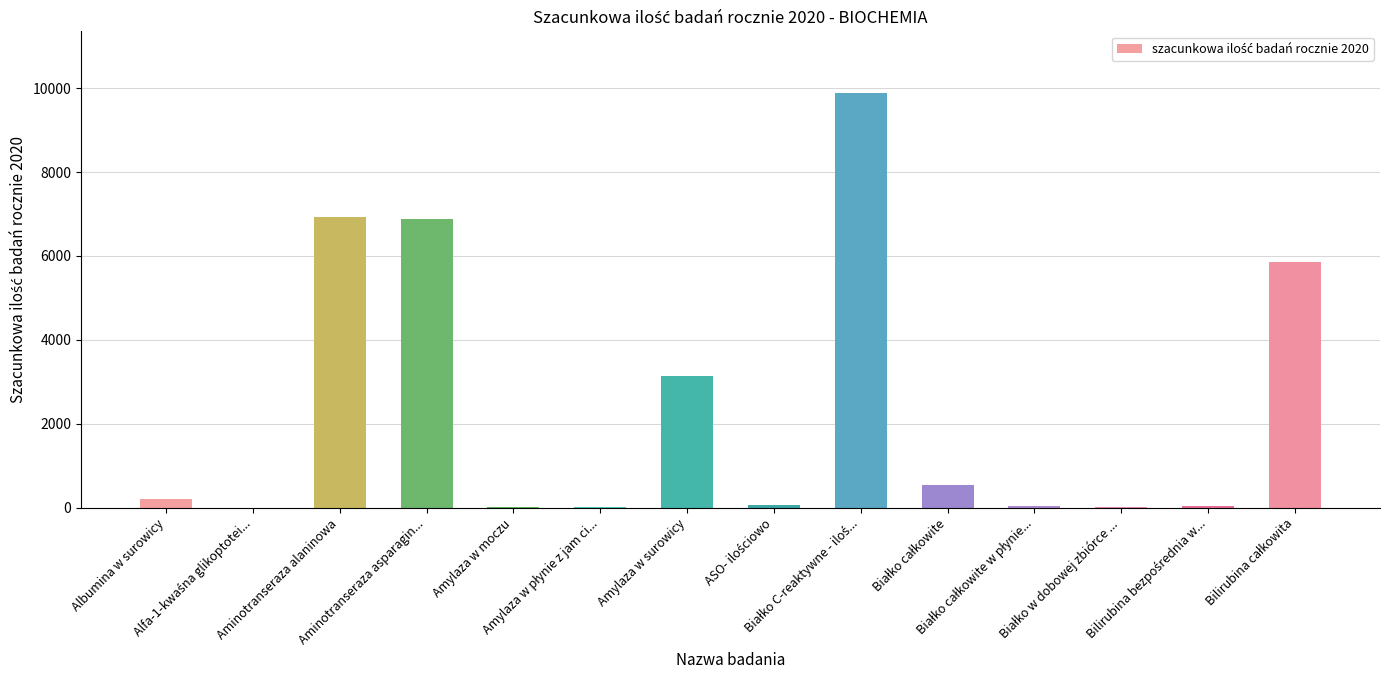

What is the maximum value shown in the chart?

9874